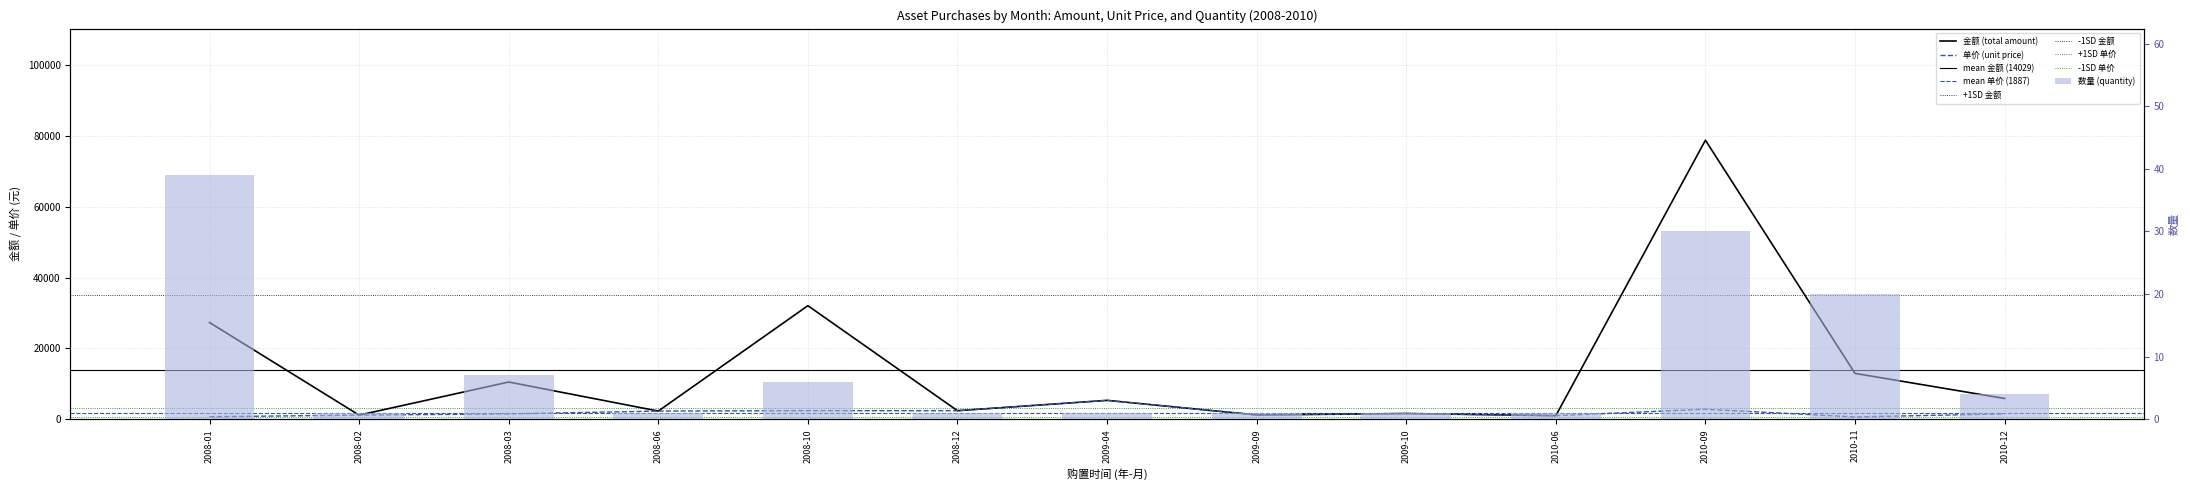

At which category does the chart reach its peak across all series?

2010-09